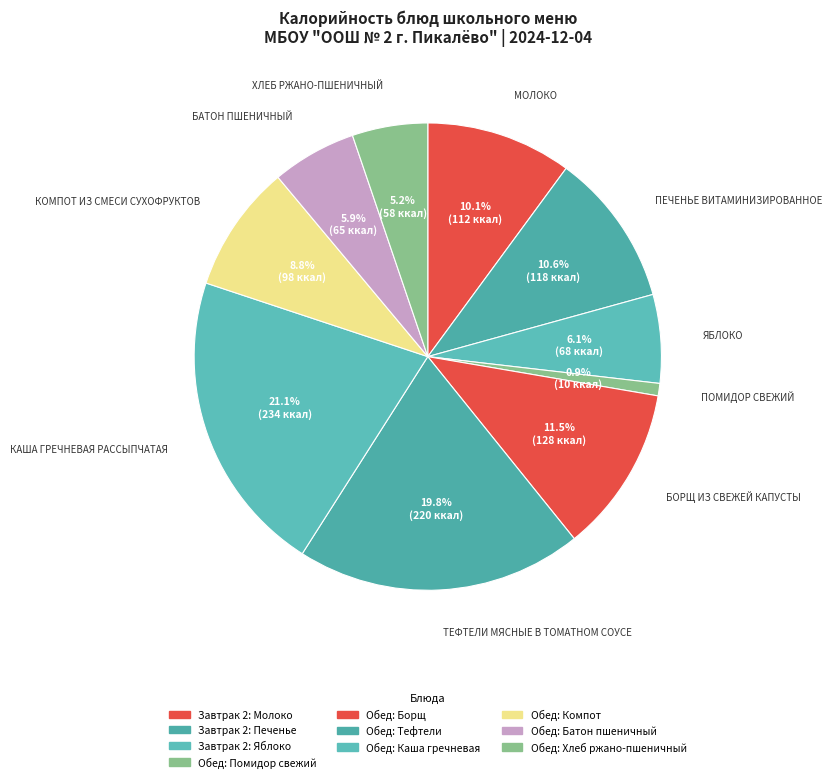

To the nearest percent, what is the average slice percentage?

10%